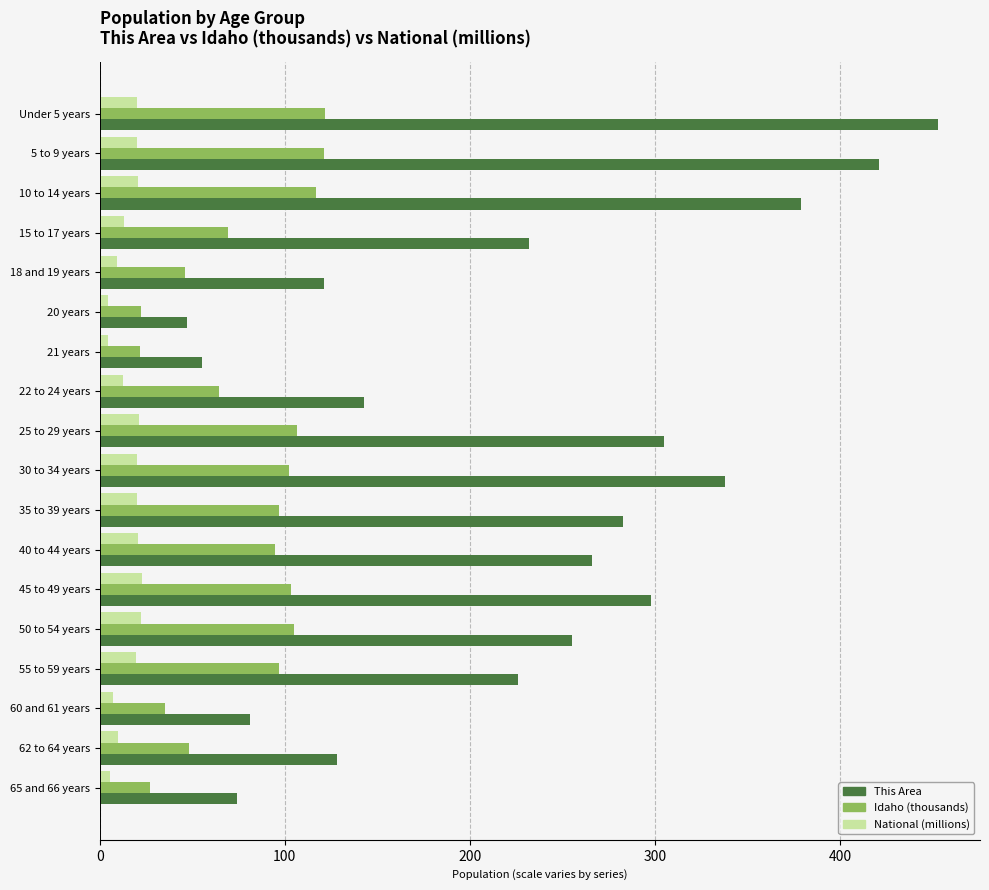

True or false: National (millions) has a value of 22.3 at 50 to 54 years.

True